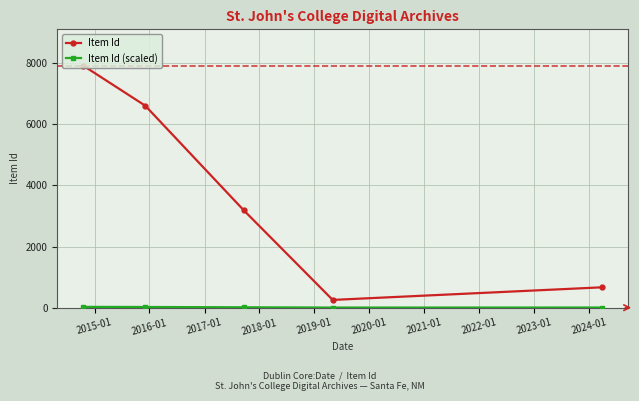

What is the difference between the maximum and minimum values in the Item Id series?

7667.0